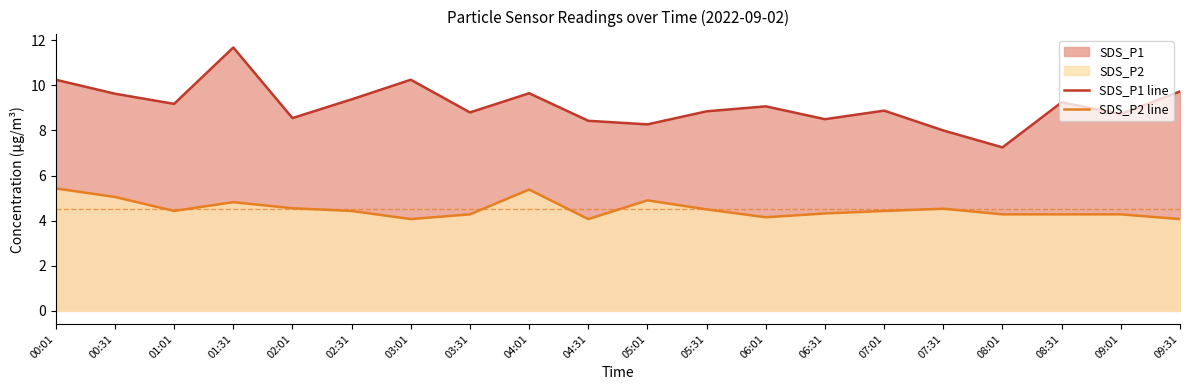

List the series in order of their overall mean, highest first.

SDS_P1 line, SDS_P2 line